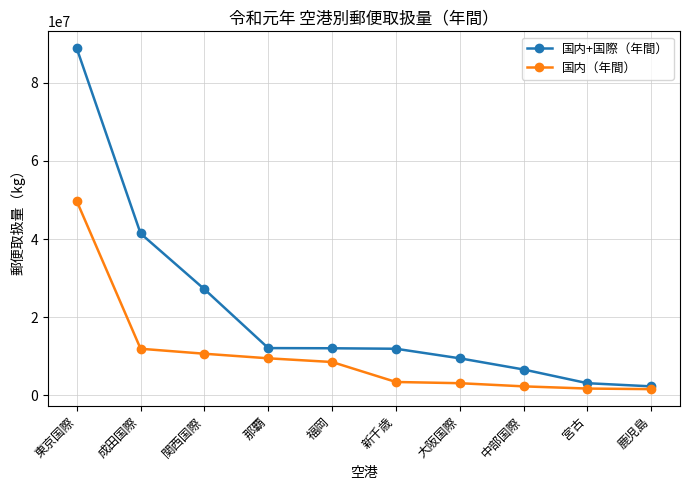

What is the smallest value displayed?

1578848